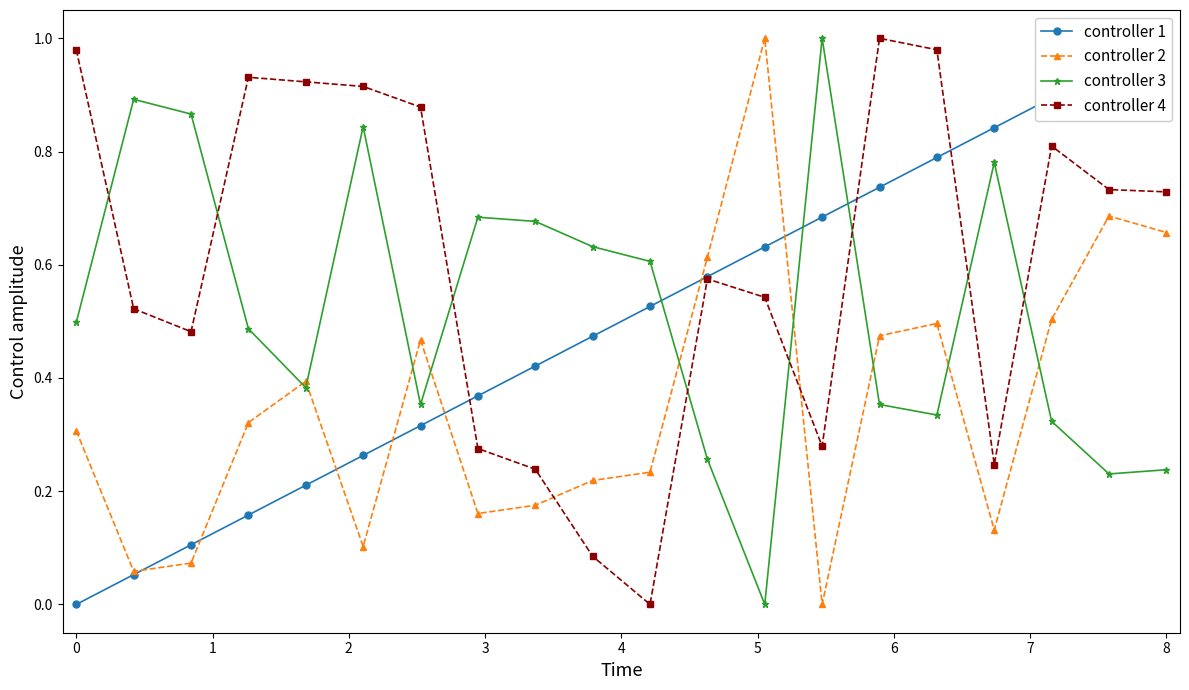

Reading right to left, list all the values displayed in this chart.

controller 1: 1.0	0.9	0.9	0.8	0.8	0.7	0.7	0.6	0.6	0.5	0.5	0.4	0.4	0.3	0.3	0.2	0.2	0.1	0.1	0.0
controller 2: 0.7	0.7	0.5	0.1	0.5	0.5	0.0	1.0	0.6	0.2	0.2	0.2	0.2	0.5	0.1	0.4	0.3	0.1	0.1	0.3
controller 3: 0.2	0.2	0.3	0.8	0.3	0.4	1.0	0.0	0.3	0.6	0.6	0.7	0.7	0.4	0.8	0.4	0.5	0.9	0.9	0.5
controller 4: 0.7	0.7	0.8	0.2	1.0	1.0	0.3	0.5	0.6	0.0	0.1	0.2	0.3	0.9	0.9	0.9	0.9	0.5	0.5	1.0